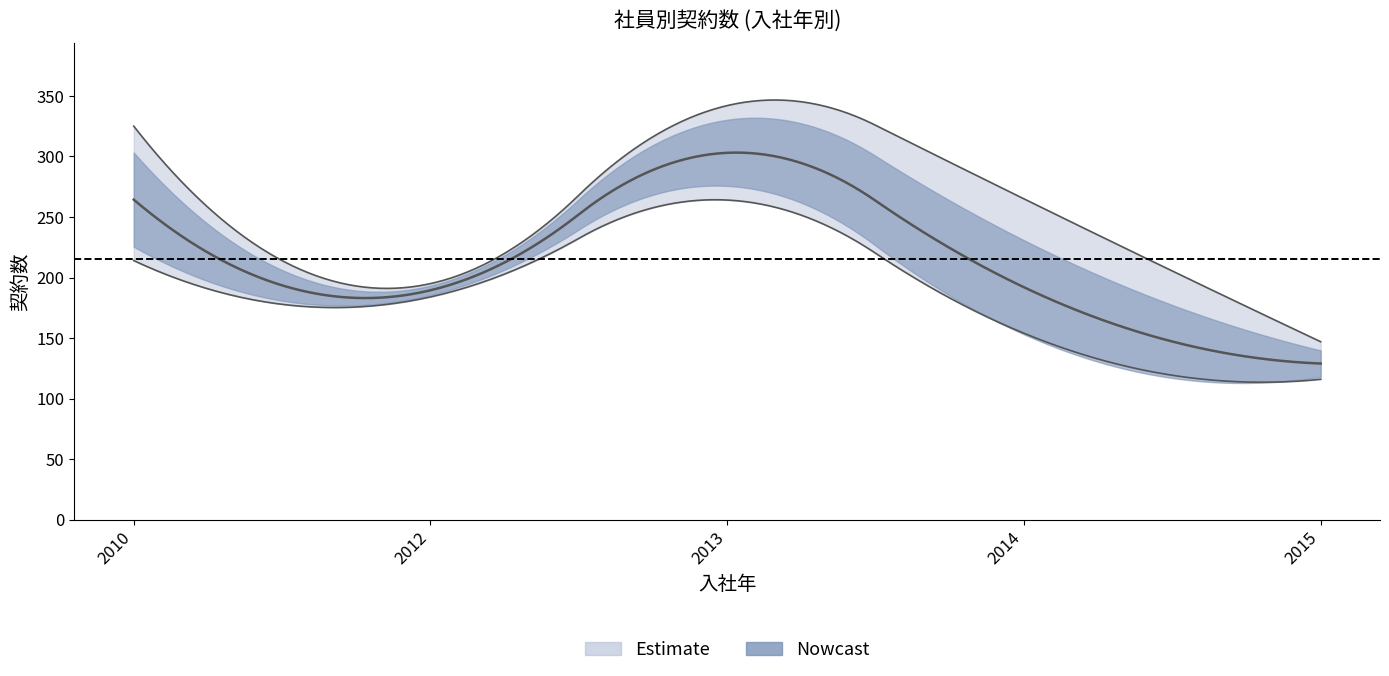

At which category does the data reach its first local peak?

2010